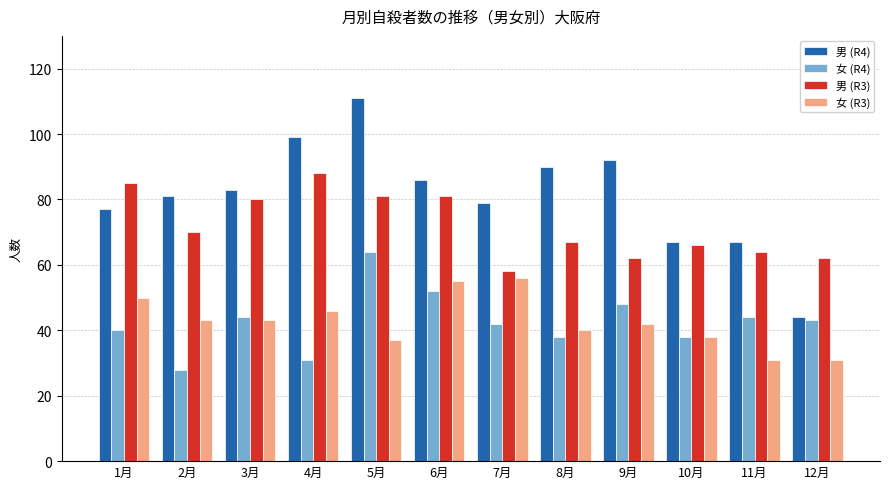

How many series are shown in this chart?

4